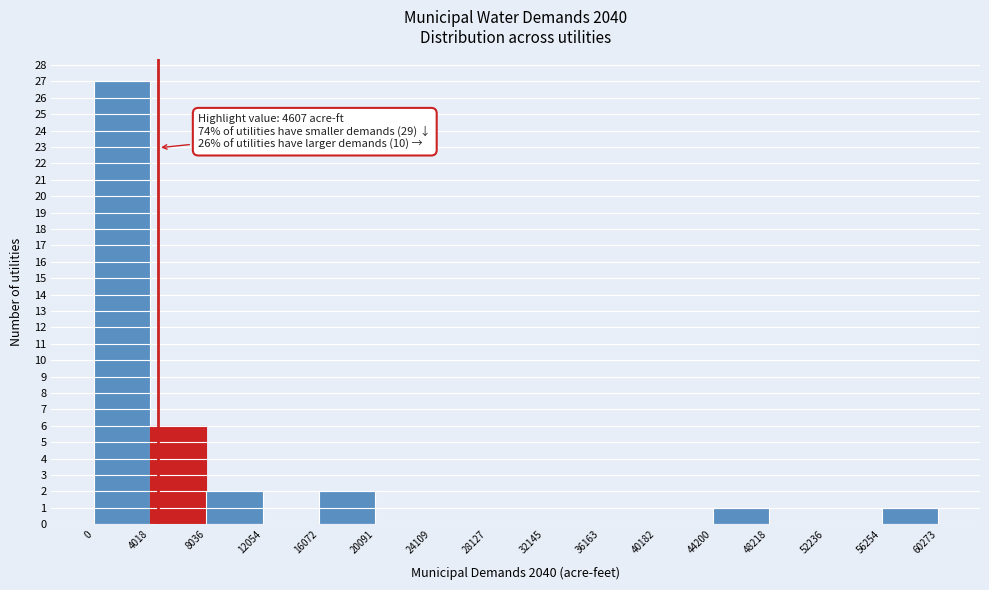

Which range on the x-axis has the tallest bar?

0 to 4018